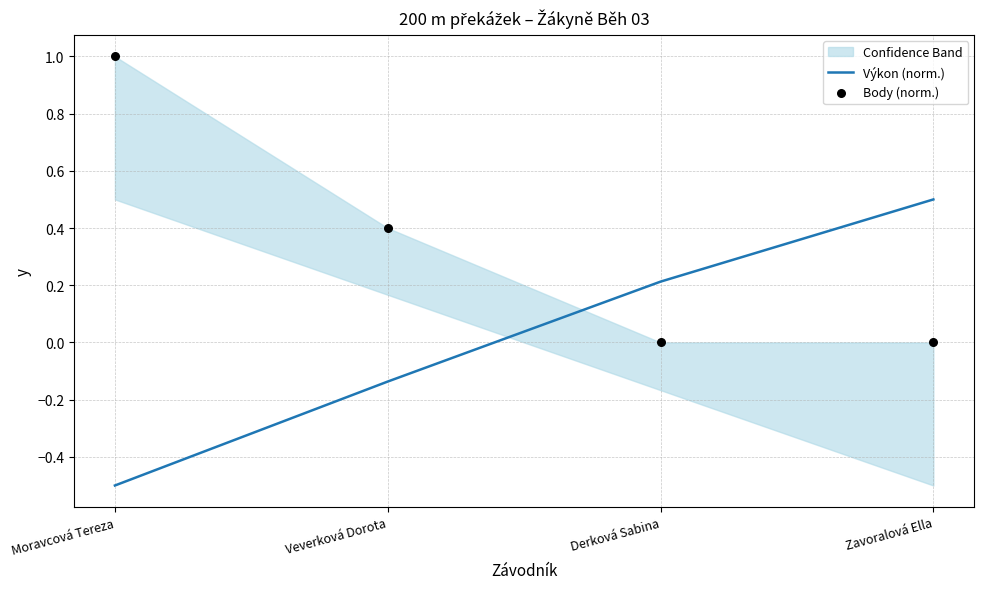

Which series contains the highest Y value?

Body (norm.)